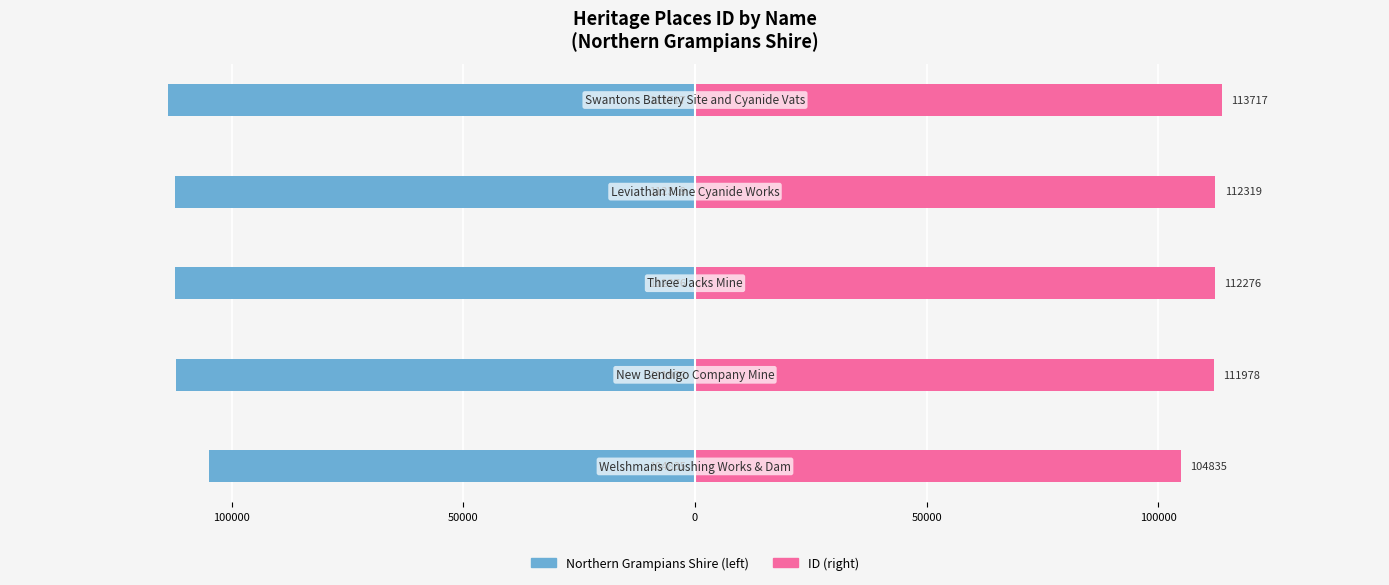

What is the value of the ID bar at the 4th from the left?

112319